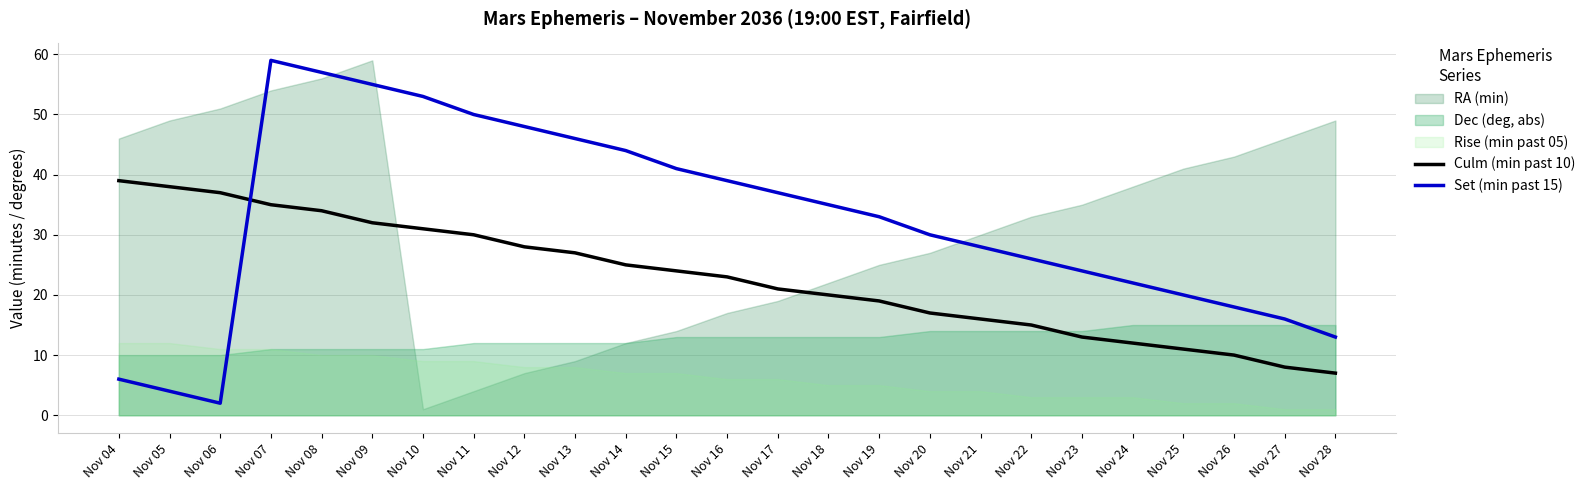

How many data points in Set (min past 15) are less than 33?

12